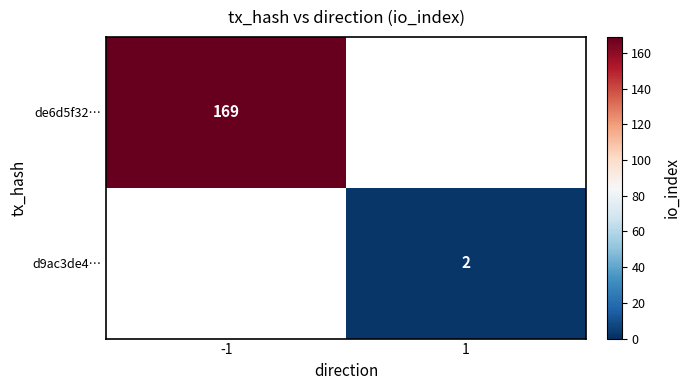

What is the approximate value of d9ac3de4… at 1?

2.0